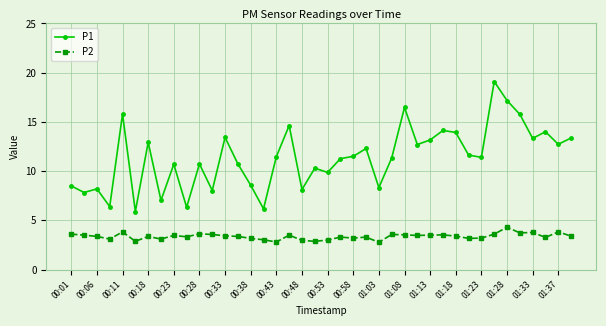

Rank the series by their average value, from lowest to highest.

P2, P1